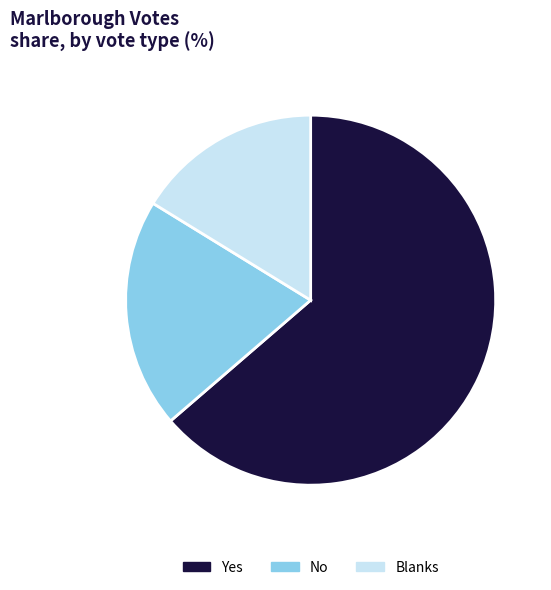

Combined, do Yes and No account for over 50%?

Yes